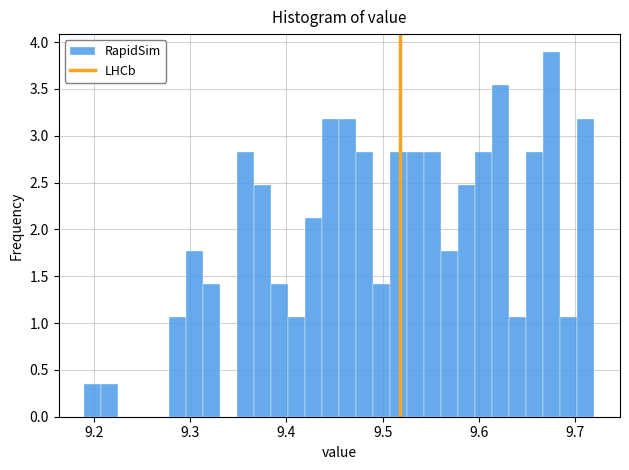

Around what value on the x-axis is the tallest bar? Give the approximate position of its centre, as read against the axis.

9.68